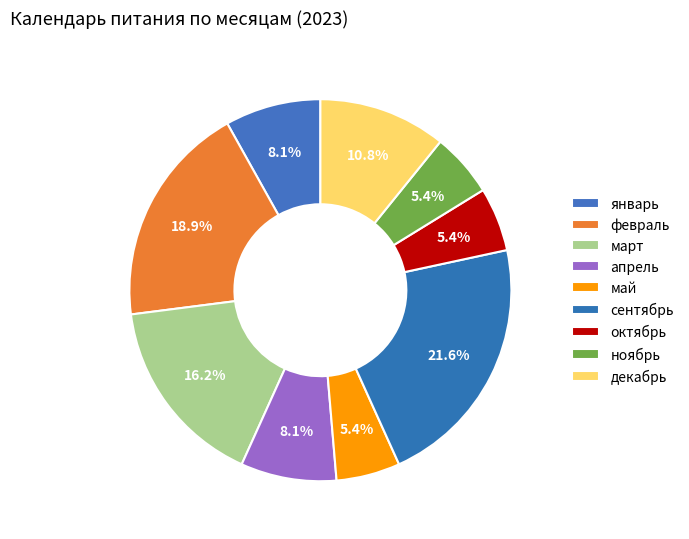

What percentage is NOT represented by январь?

91.9%